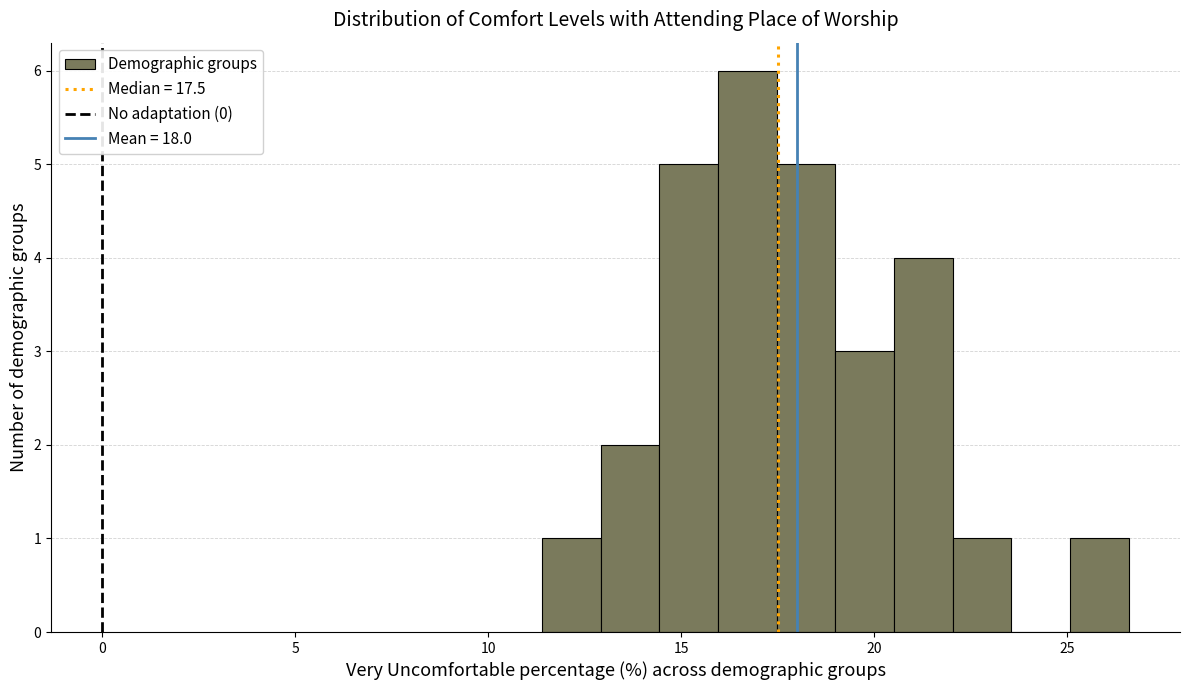

Read against the x-axis, roughly where is the centre of the tallest bar?

16.5